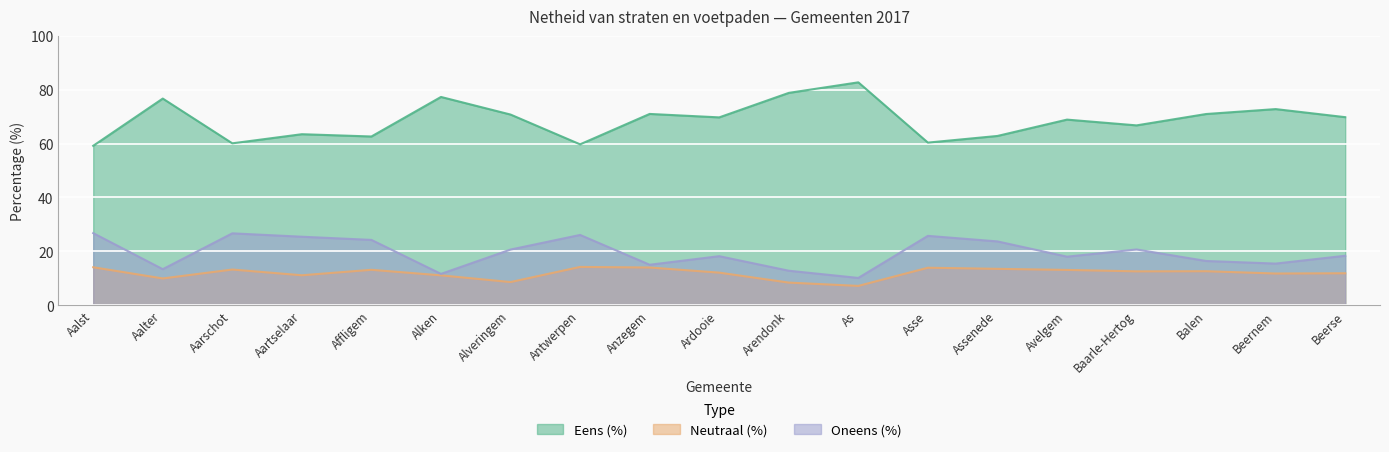

In Neutraal (%), how many points are lower than both neighbors (excluding endpoints)?

6